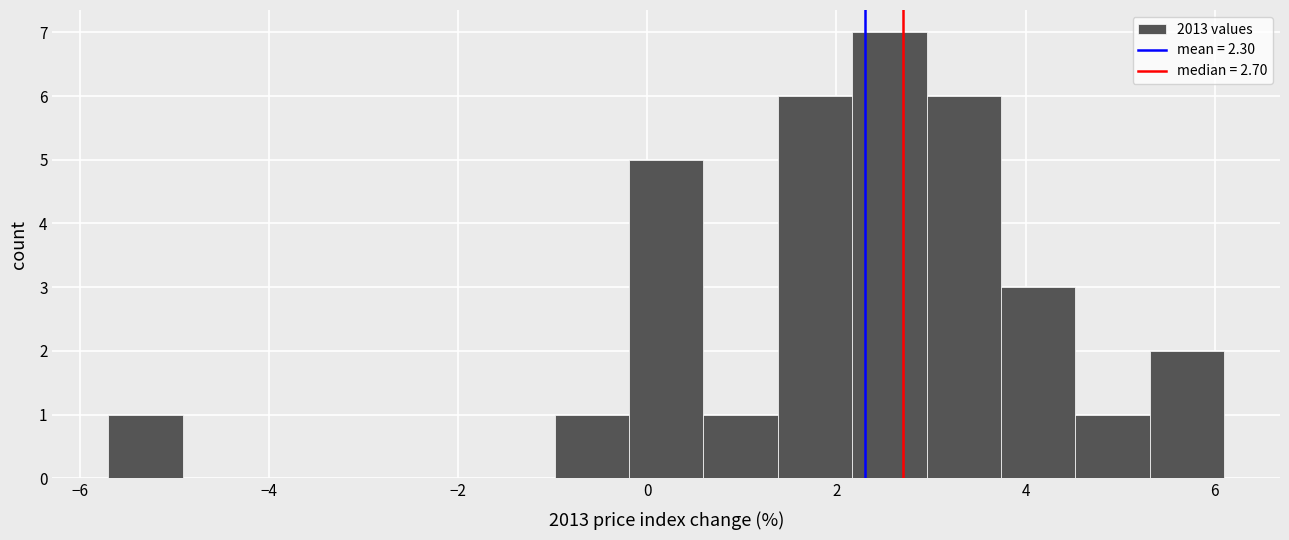

Around what value on the x-axis is the tallest bar? Give the approximate position of its centre, as read against the axis.

2.6